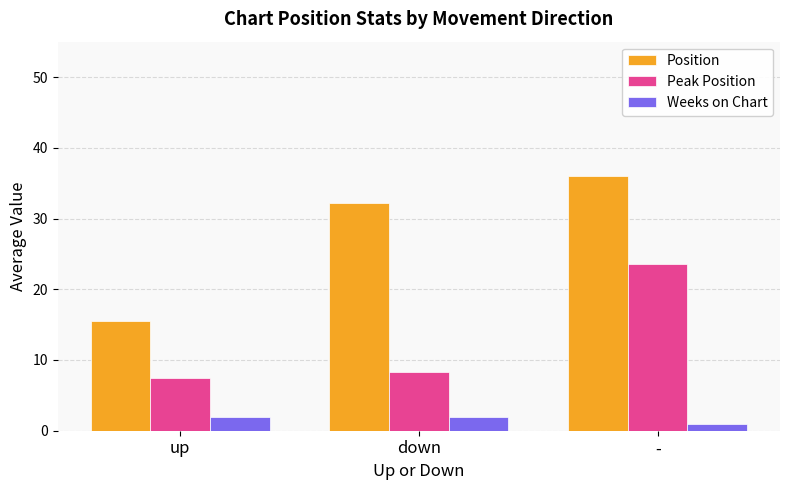

What is the difference between the Weeks on Chart values at down and -?

1.0